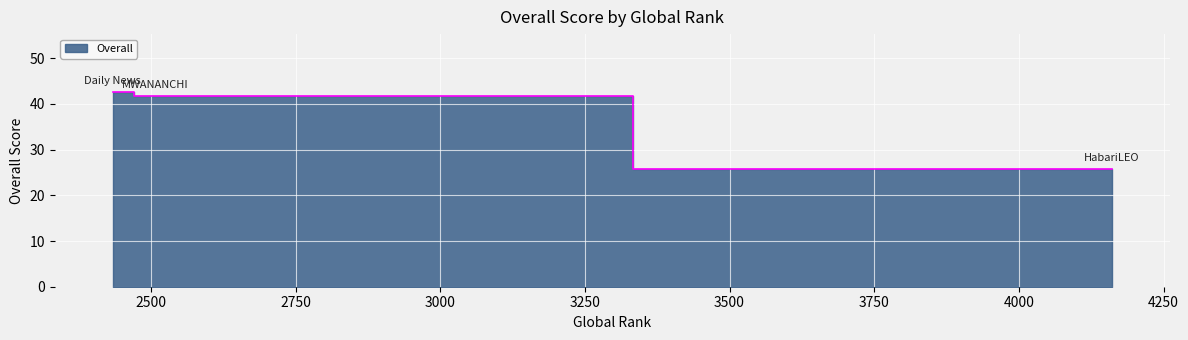

Reading left to right, what are all the values shown in this chart?

42.5	41.8	25.8